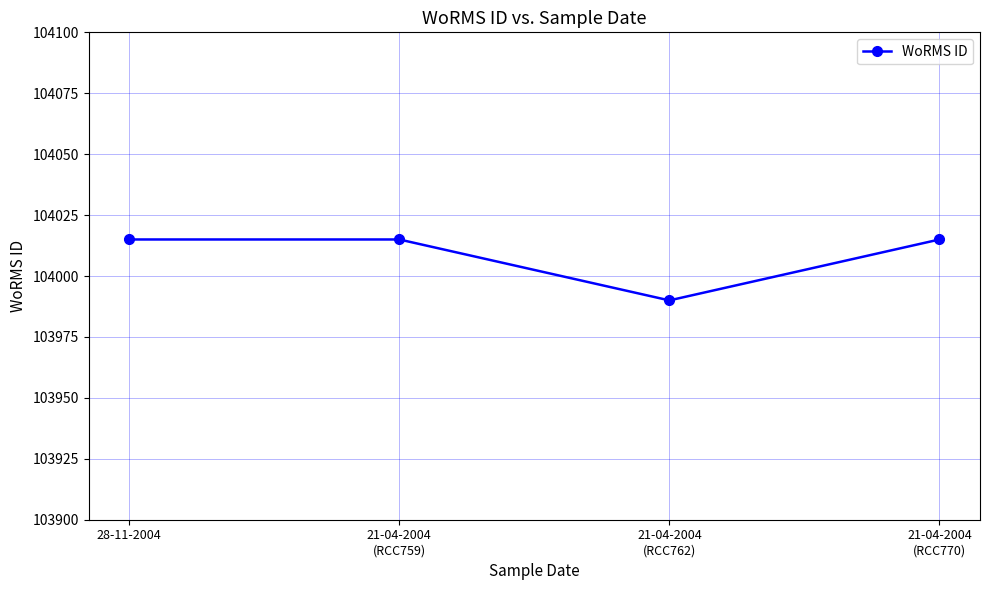

What is the maximum value shown in the chart?

104015